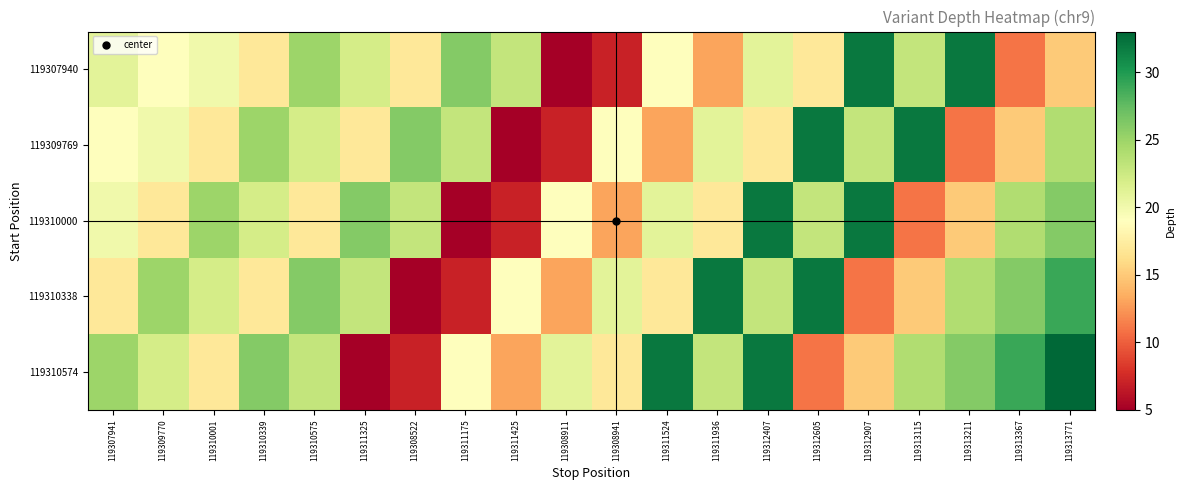

Rank the series at 119307941 from highest to lowest value.

119310574, 119307940, 119310000, 119309769, 119310338